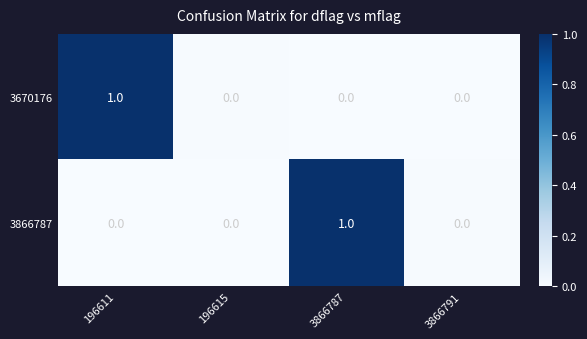

Count the number of categories in the chart.

4